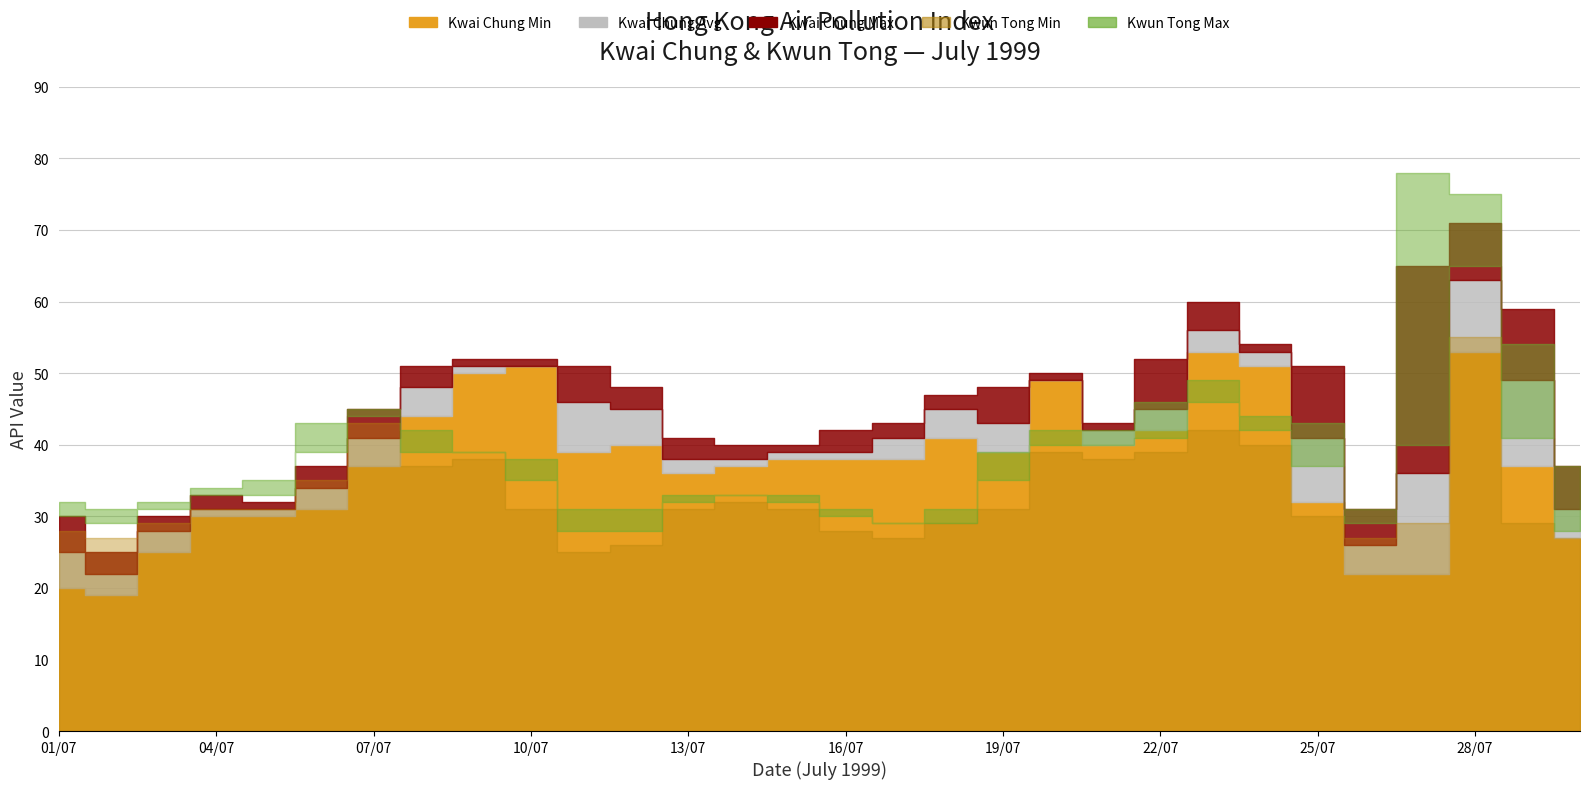

Between 30/07 and 21/07, which is larger?

21/07